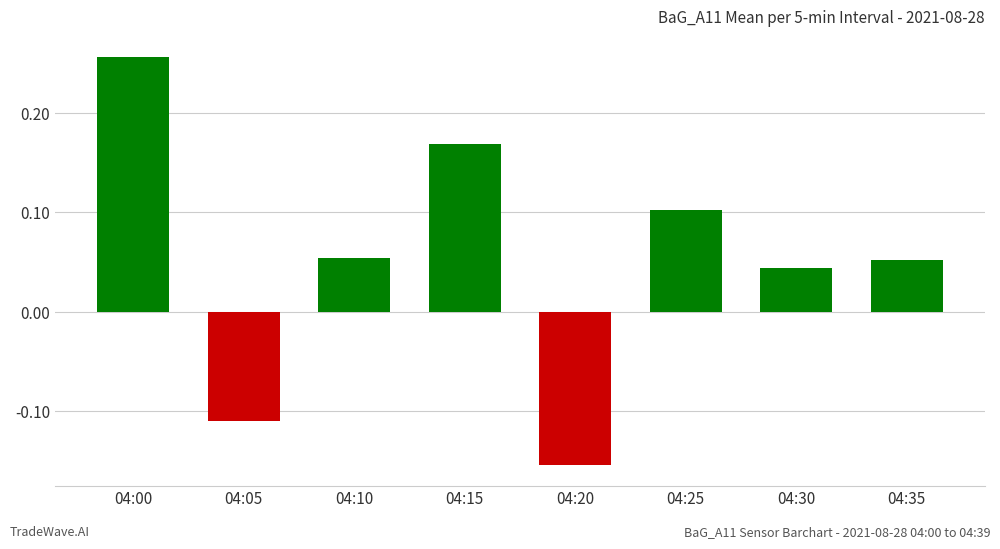

How many negative values are there?

2